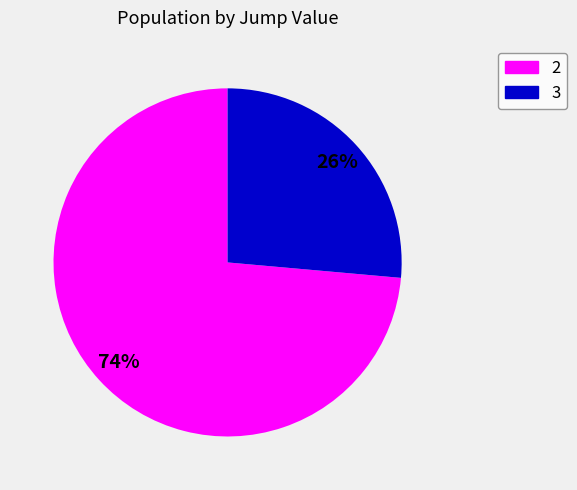

To the nearest percent, what is the combined percentage of 2 and 3?

100%